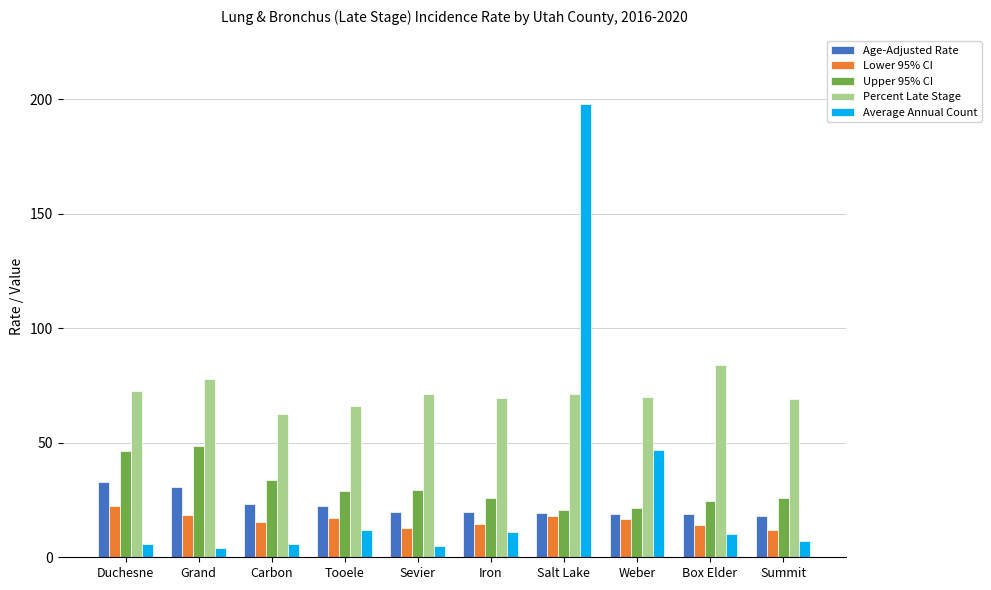

What is the total value across all series at Iron?

140.9